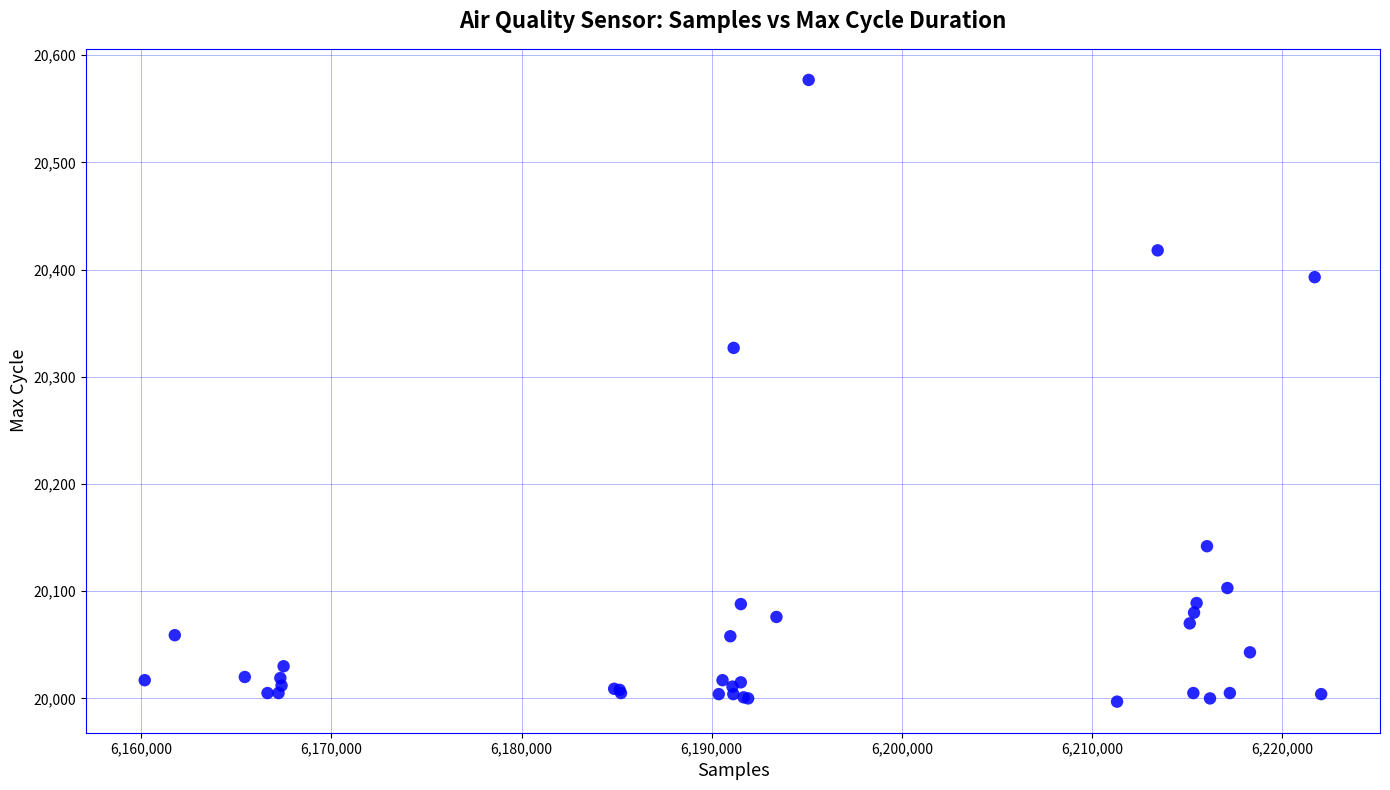

What Y value in the scatter plot is closest to 20287?

20327